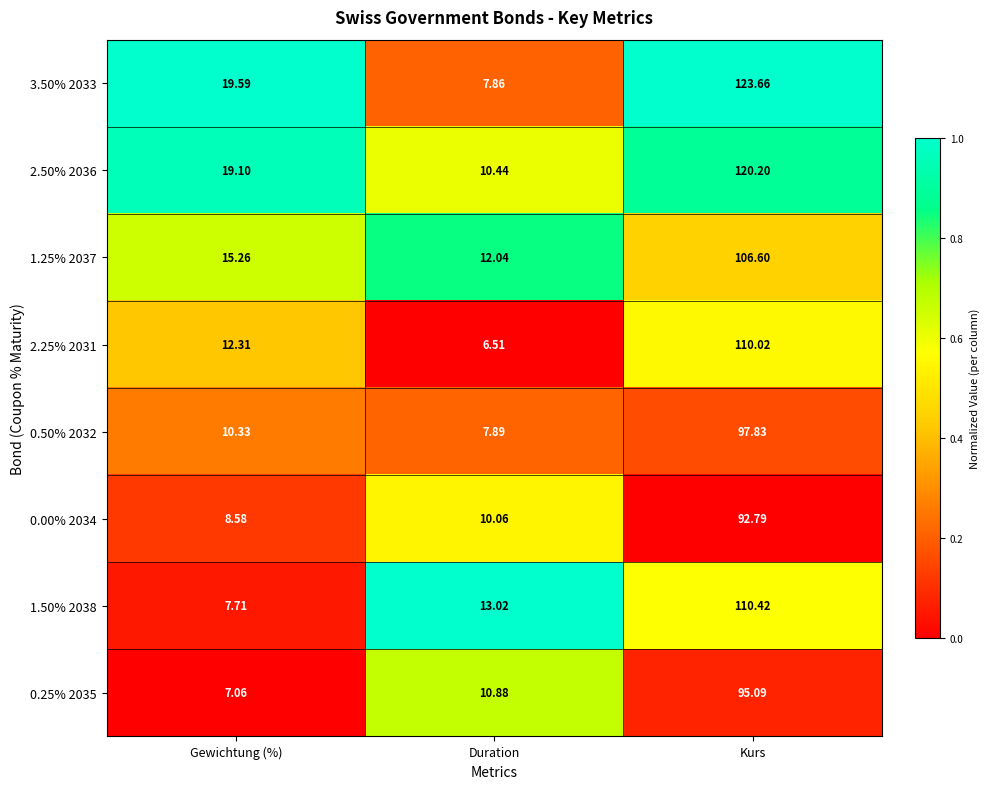

Rank the categories by 1.25% 2037 value from lowest to highest.

Duration, Gewichtung (%), Kurs